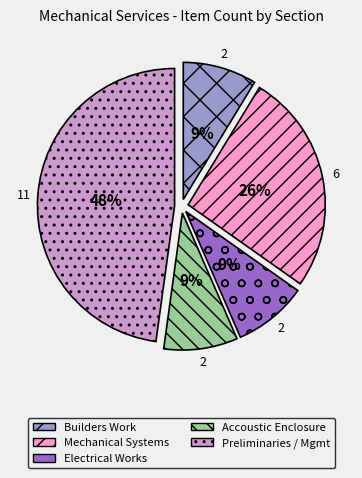

Does any single category account for the majority?

No